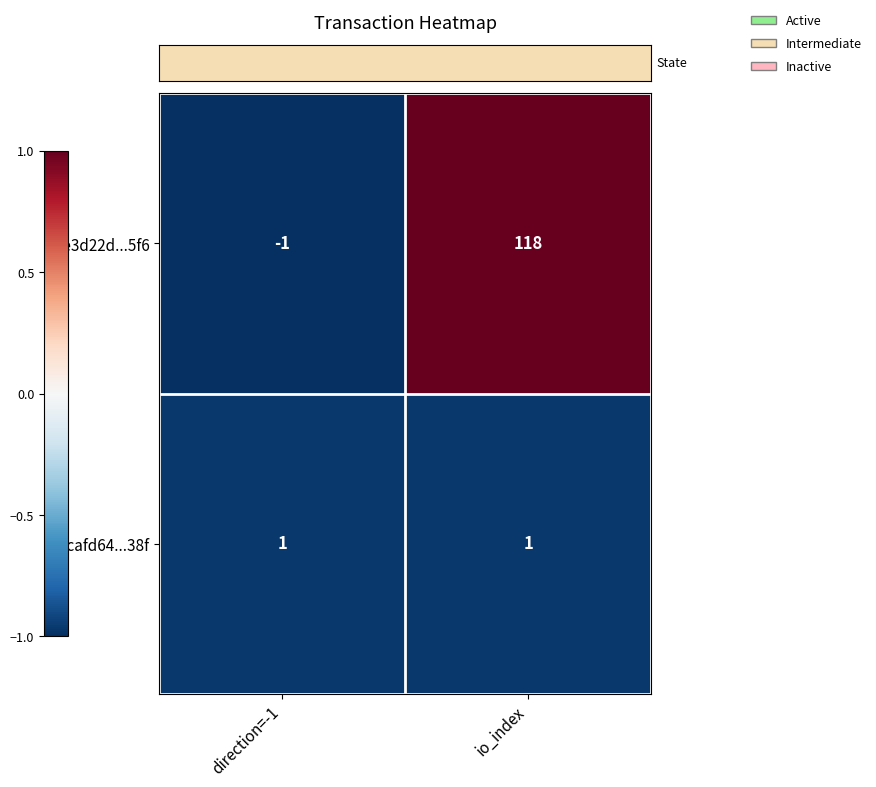

Which series has the largest range (max minus min)?

9e3d22d...5f6